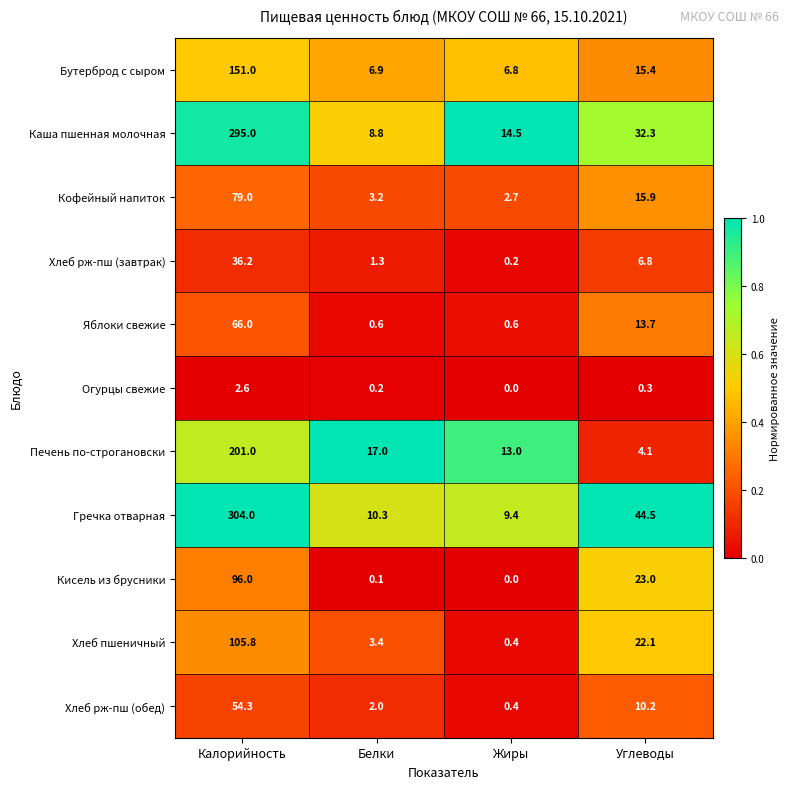

The Огурцы свежие series shows 2.6 at Калорийность. True or false?

True